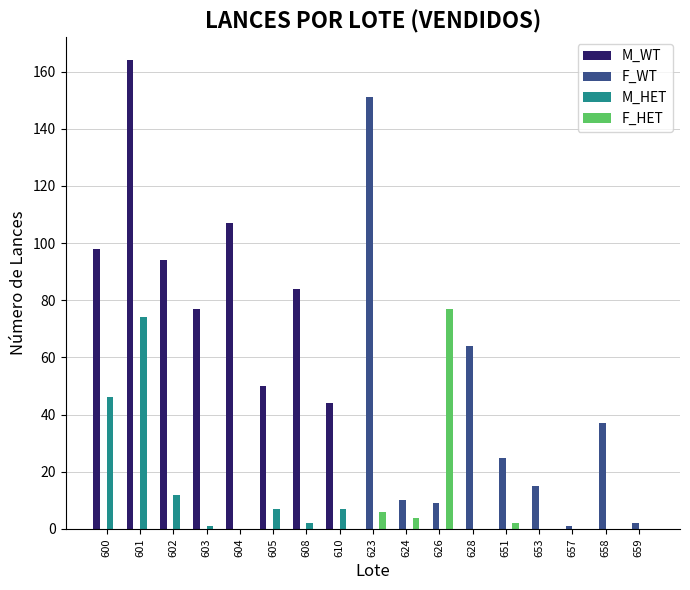

What is the sum of the F_WT values at 624 and 604?

10